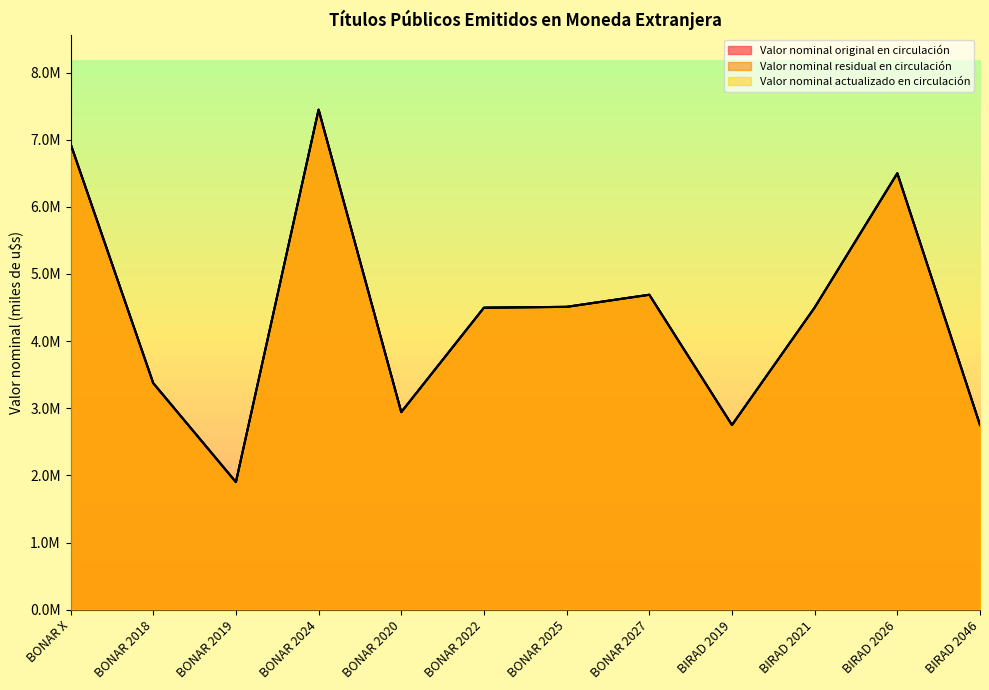

Is the value of Valor nominal original en circulación at BIRAD 2046 greater than the value of Valor nominal residual en circulación at BIRAD 2021?

No